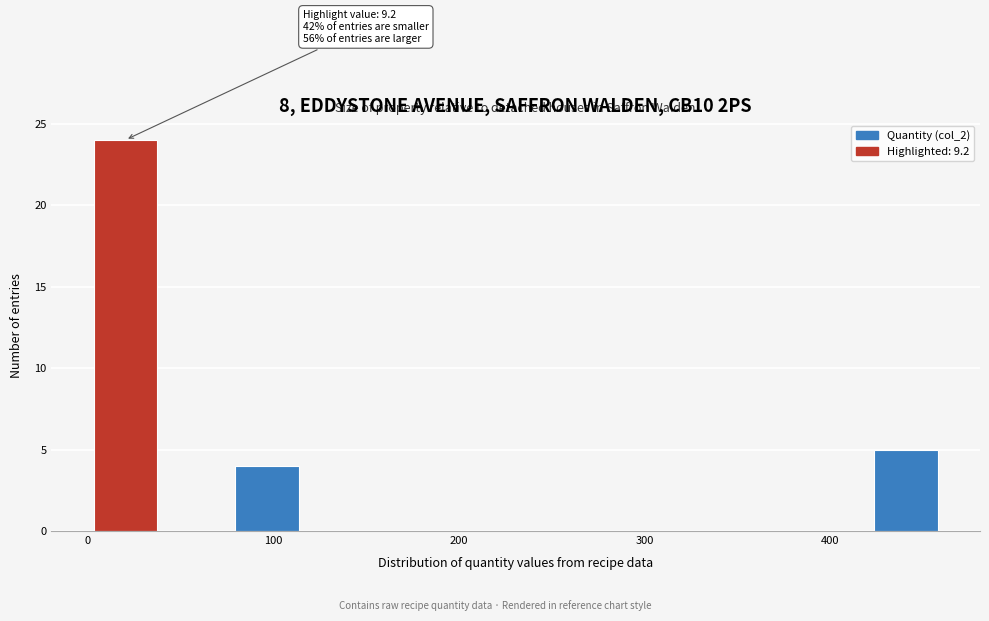

Read against the x-axis, roughly where is the centre of the tallest bar?

20